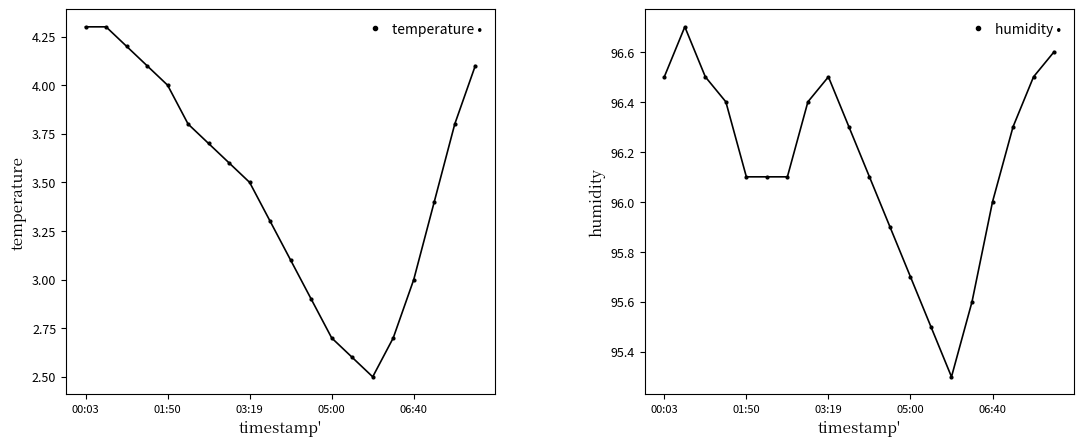

Count the number of categories in the chart.

20